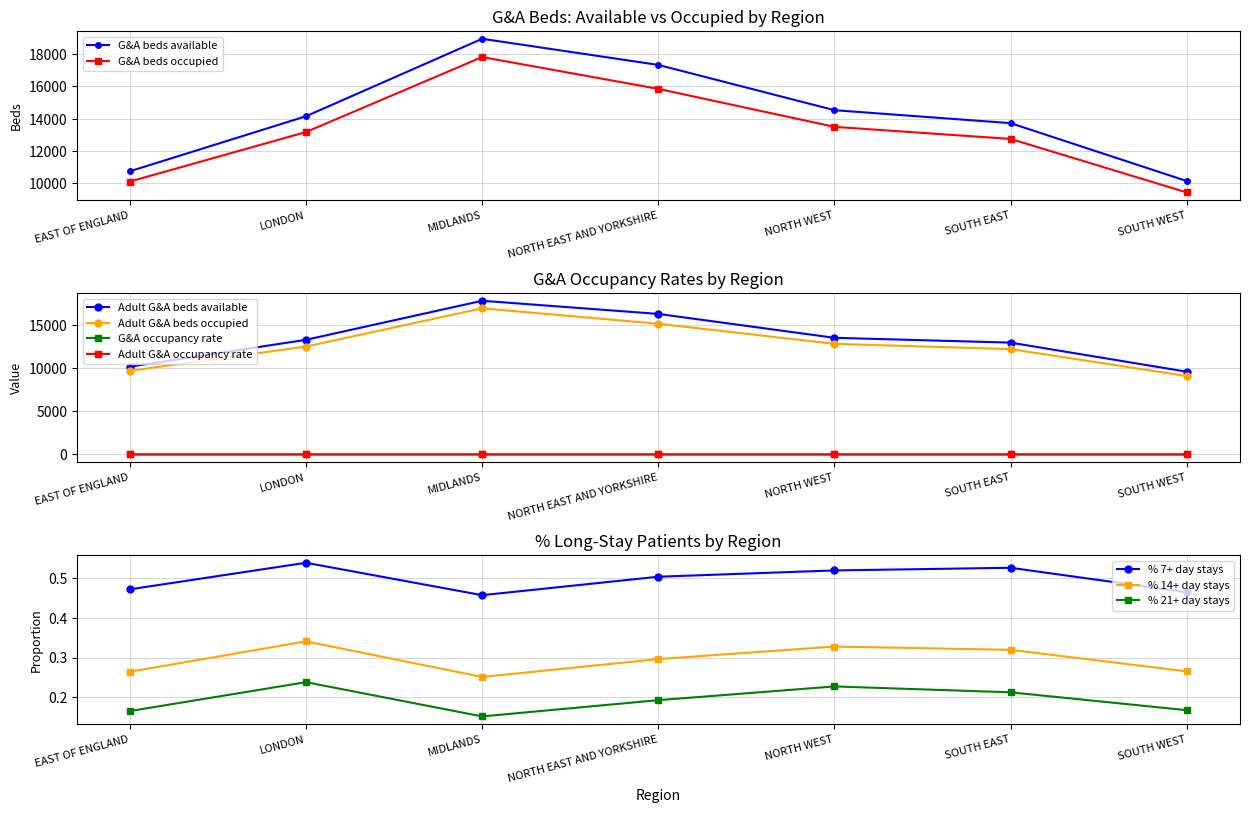

At NORTH WEST, list the series in order from smallest to largest.

G&A occupancy rate, Adult G&A occupancy rate, Adult G&A beds occupied, G&A beds occupied, Adult G&A beds available, G&A beds available